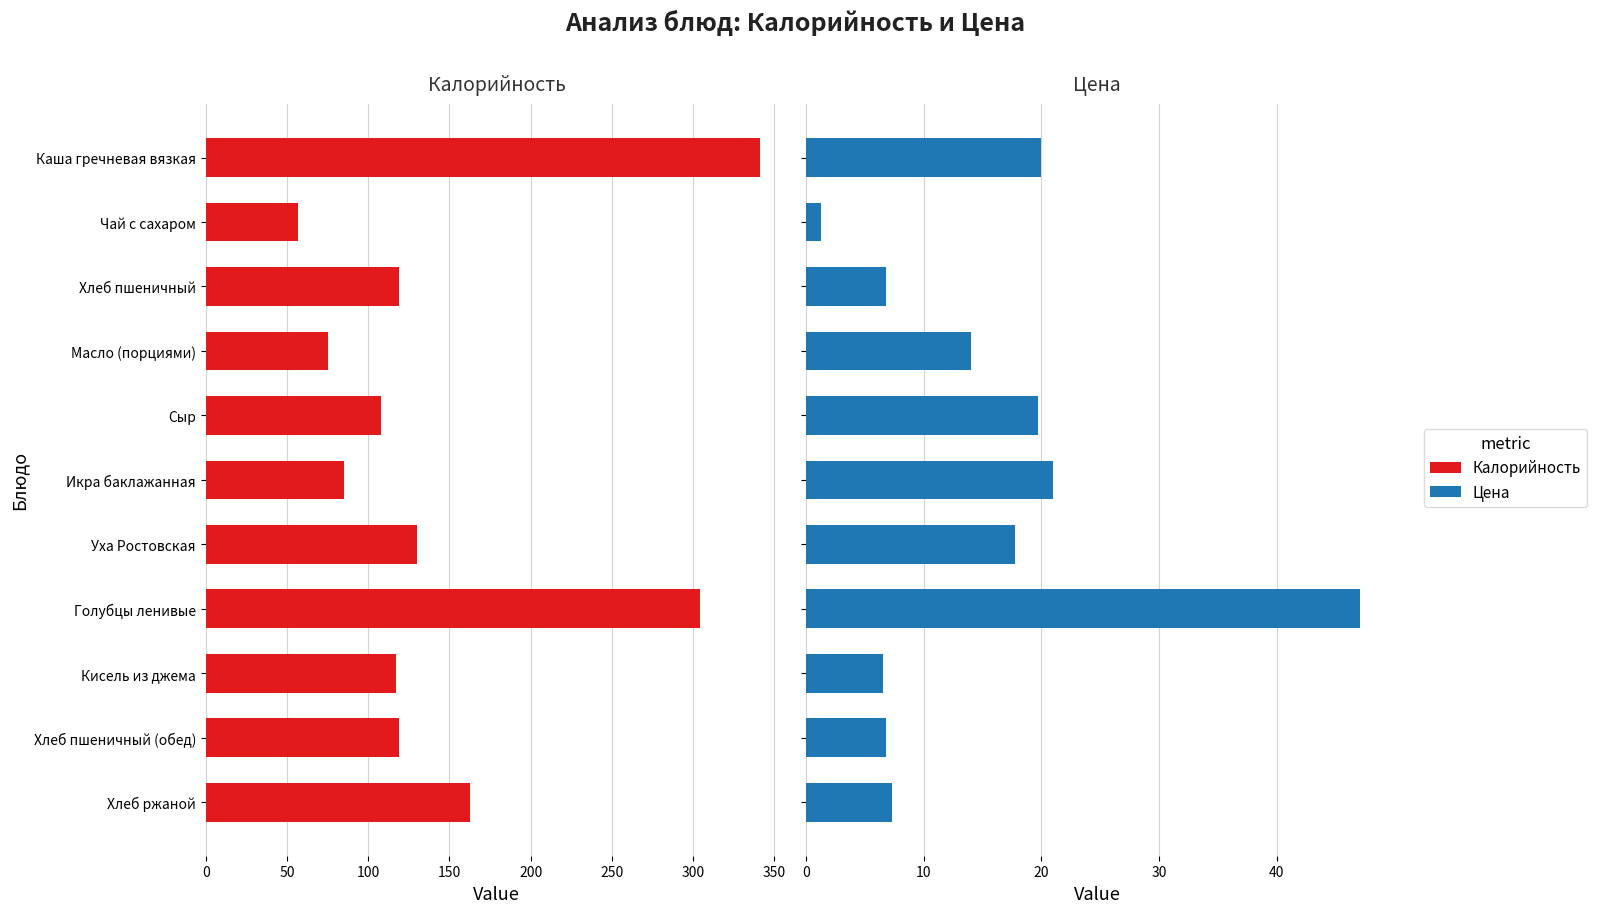

At Хлеб ржаной, list the series in order from largest to smallest.

Калорийность, Цена